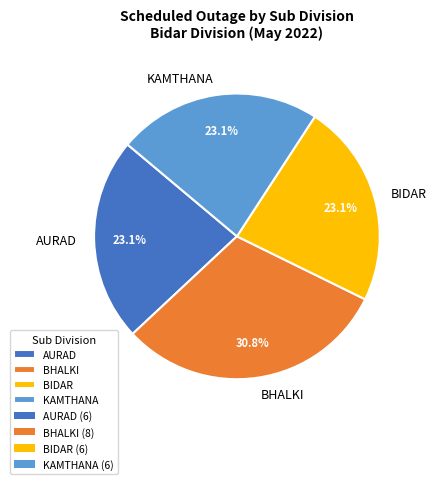

Combined, what portion of the pie is KAMTHANA and BIDAR?

46.2%